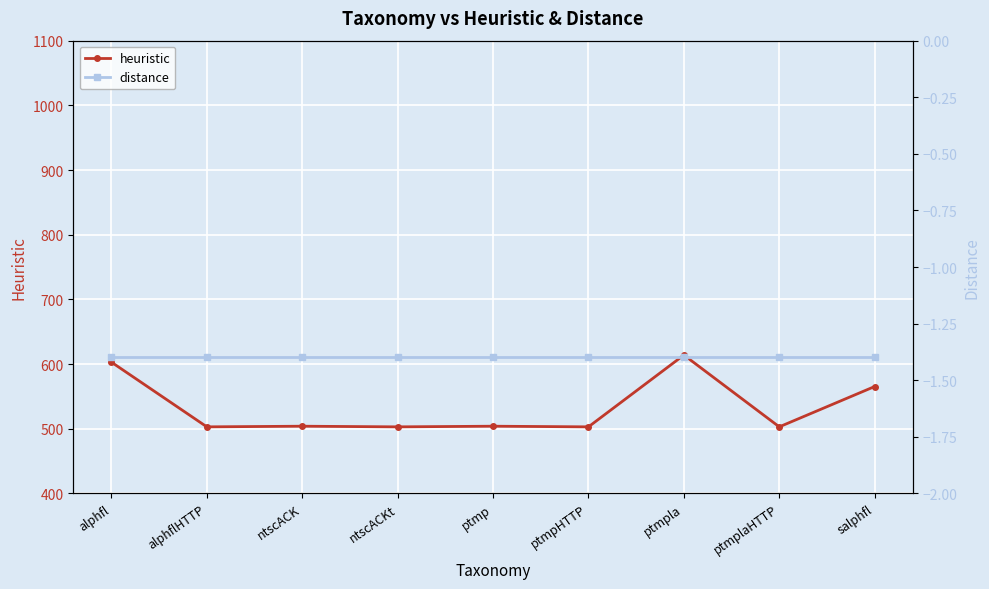

True or false: distance and heuristic intersect in this chart.

False